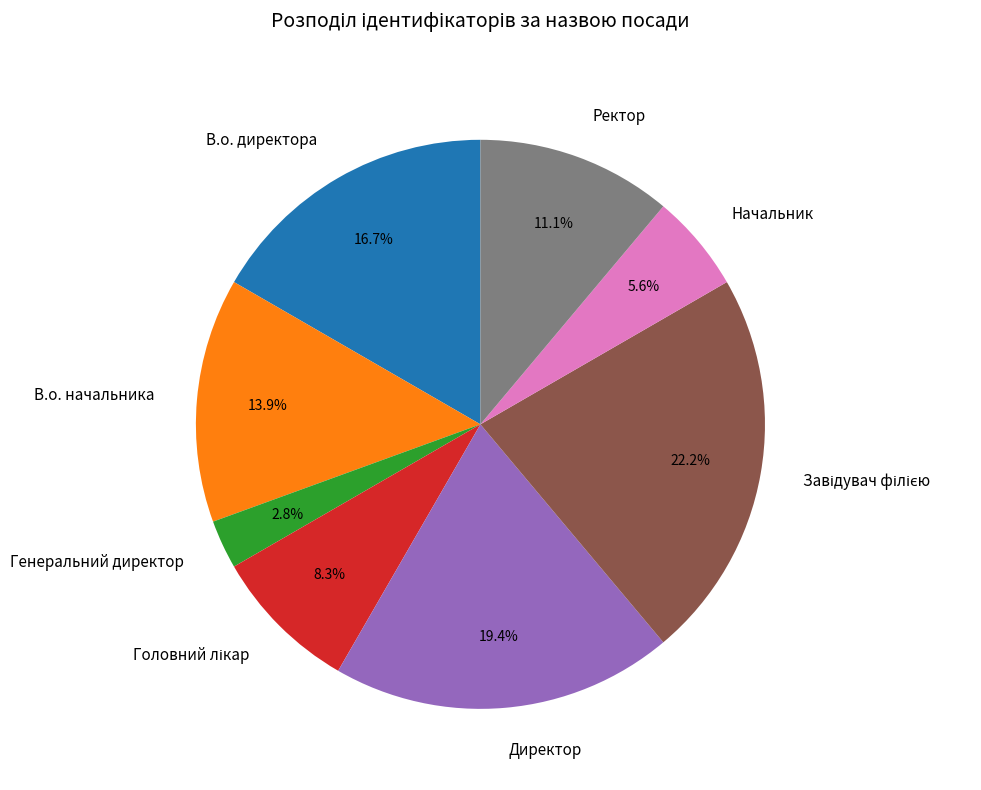

How much of the chart is everything except Генеральний директор?

97.2%